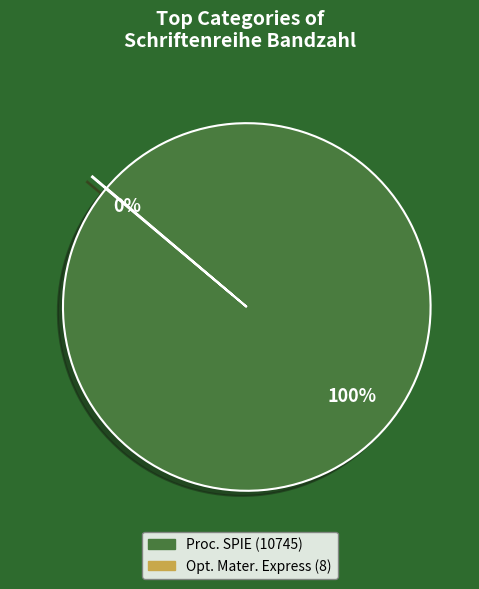

To the nearest percent, what percentage of the pie is Proc. SPIE (10745)?

100%